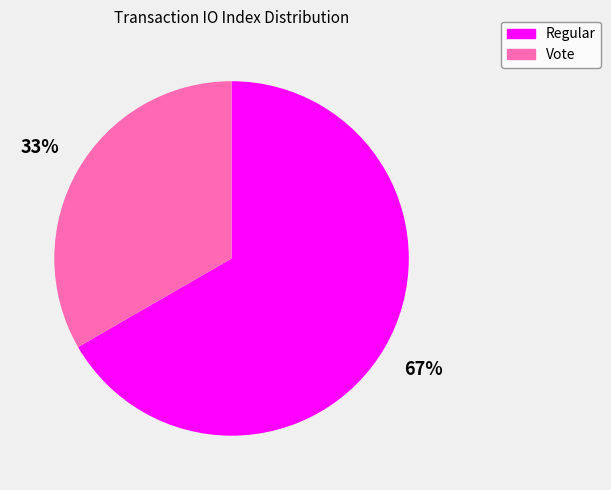

Is the sum of Regular and Vote greater than half?

Yes